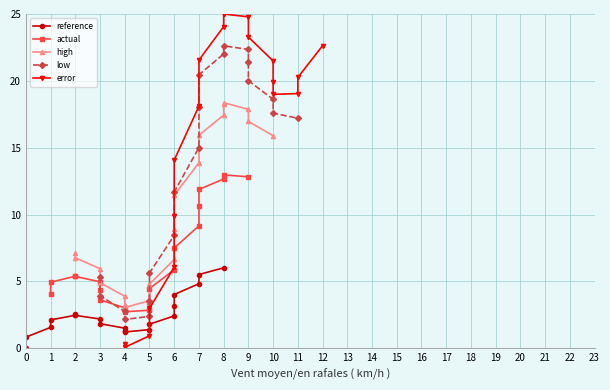

True or false: high and reference cross at least once.

False